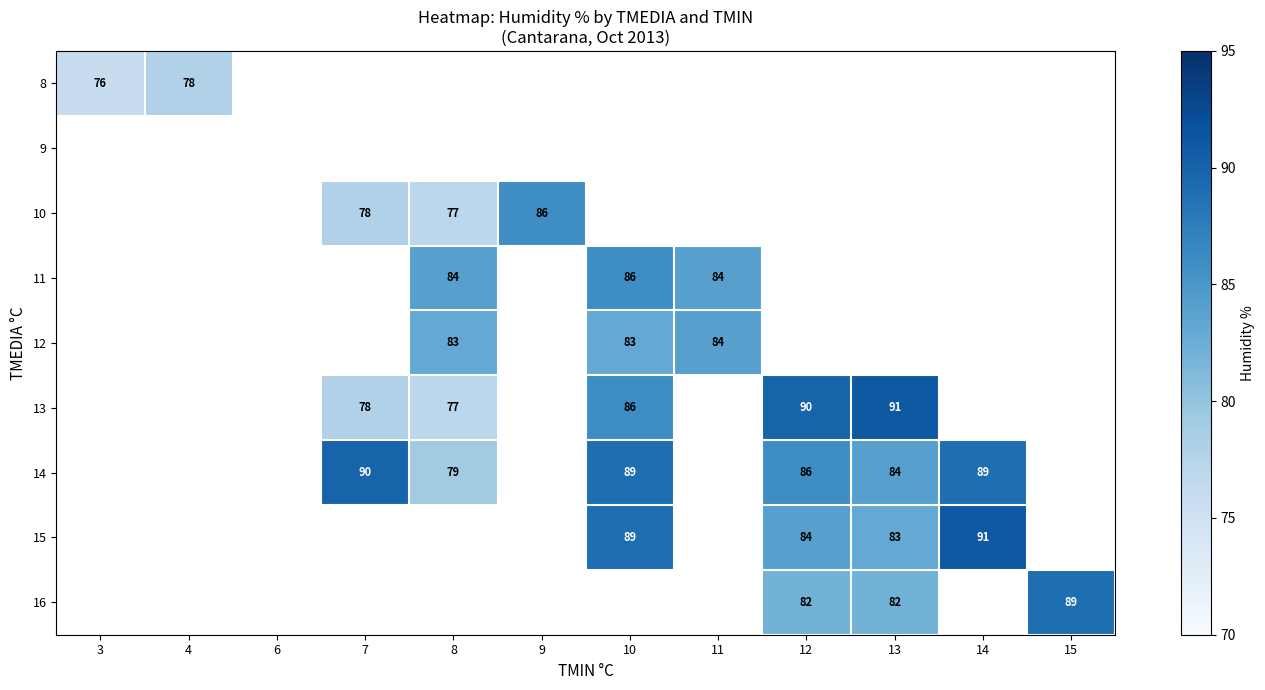

What is the sum of the 13 values at 12 and 10?

176